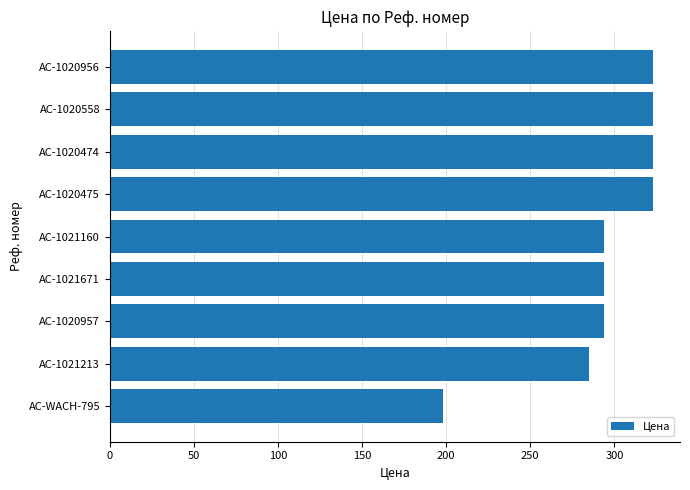

What is the smallest value displayed?

198.0